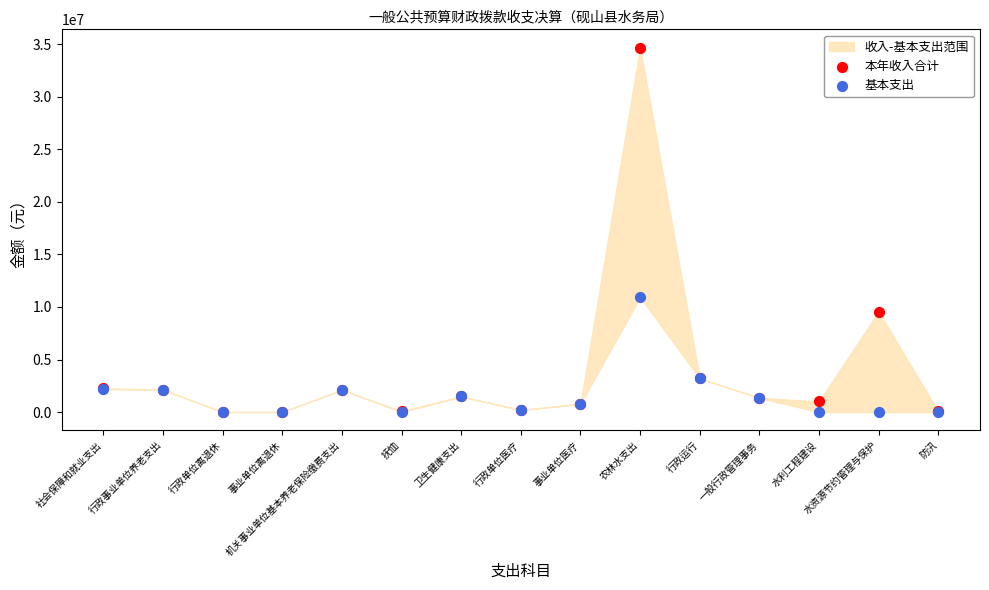

Which series has the widest spread of Y values?

本年收入合计